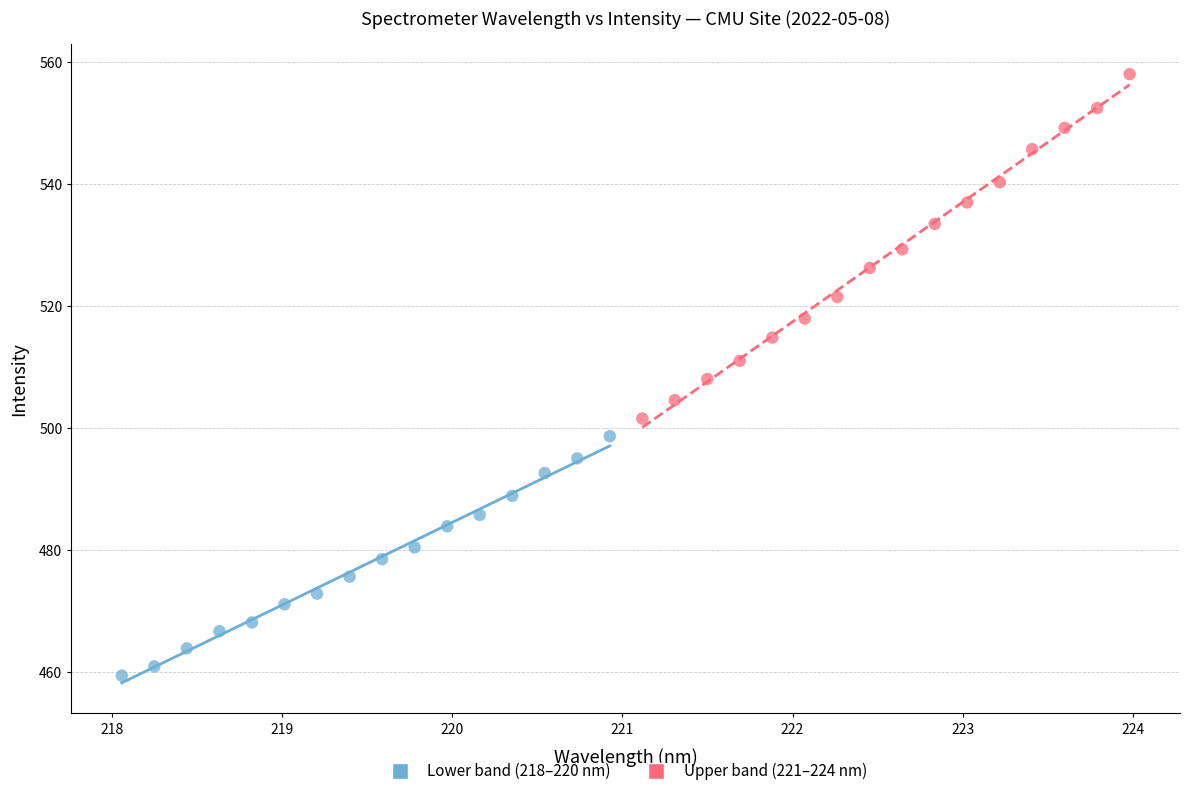

Which series has the widest spread of Y values?

Upper band (221–224 nm)